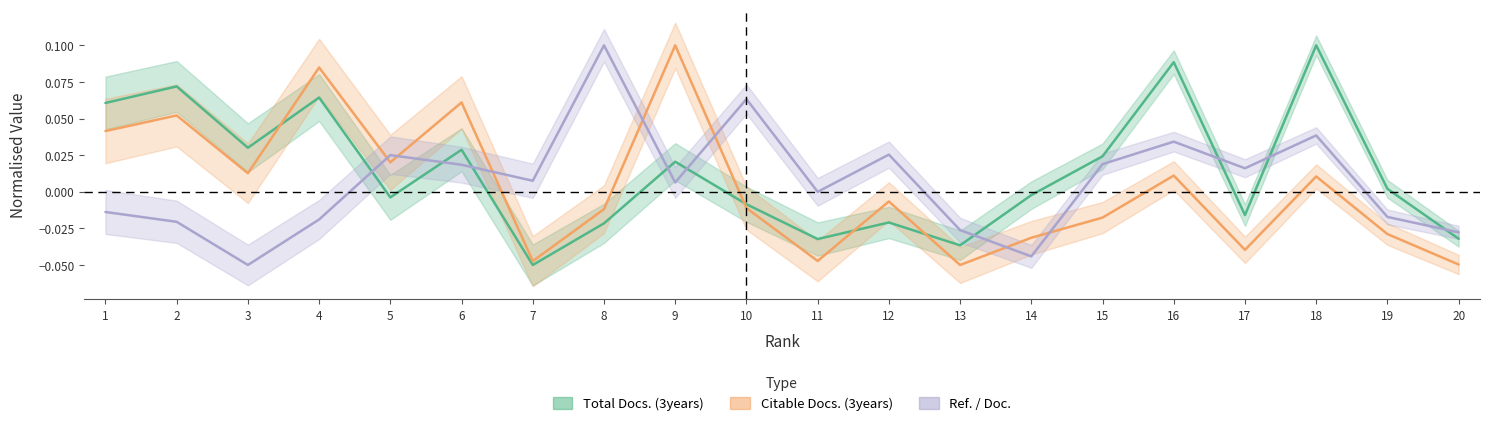

True or false: Total Docs. (3years) has a value of 0.0 at 3.

True